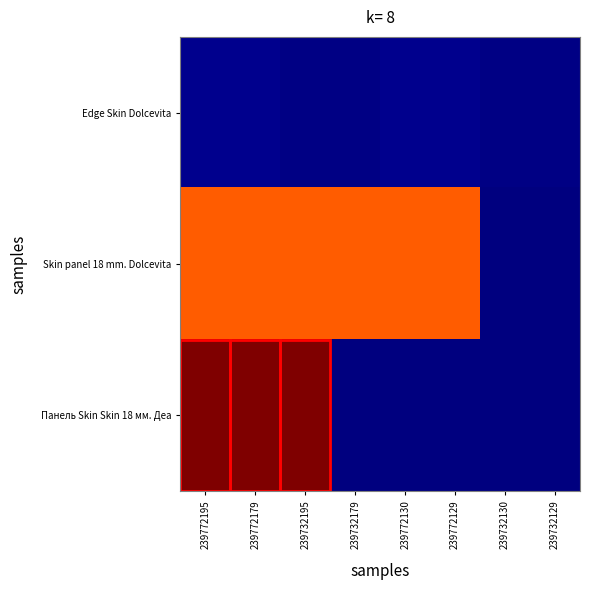

Which has a higher value, 239772130 or 239772129?

239772130